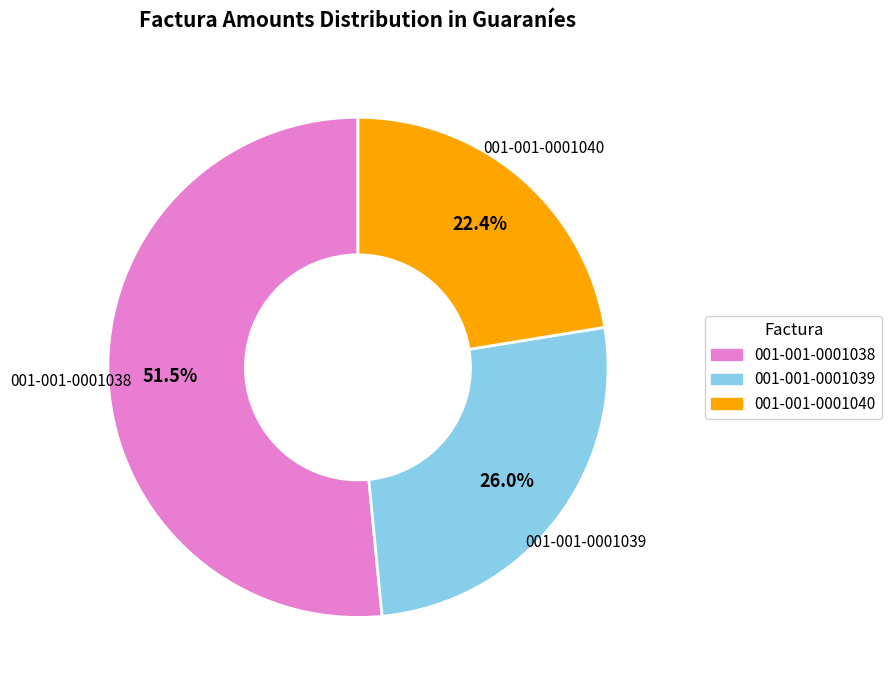

Which category has the smallest portion of the pie?

001-001-0001040